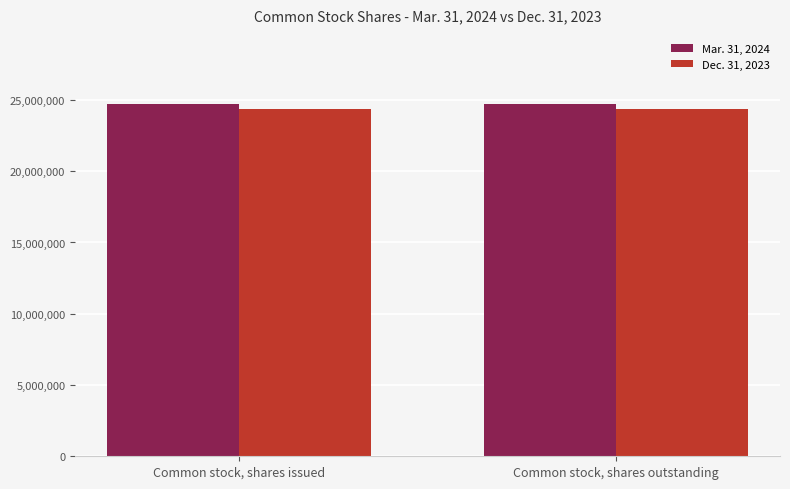

How many series are shown in this chart?

2